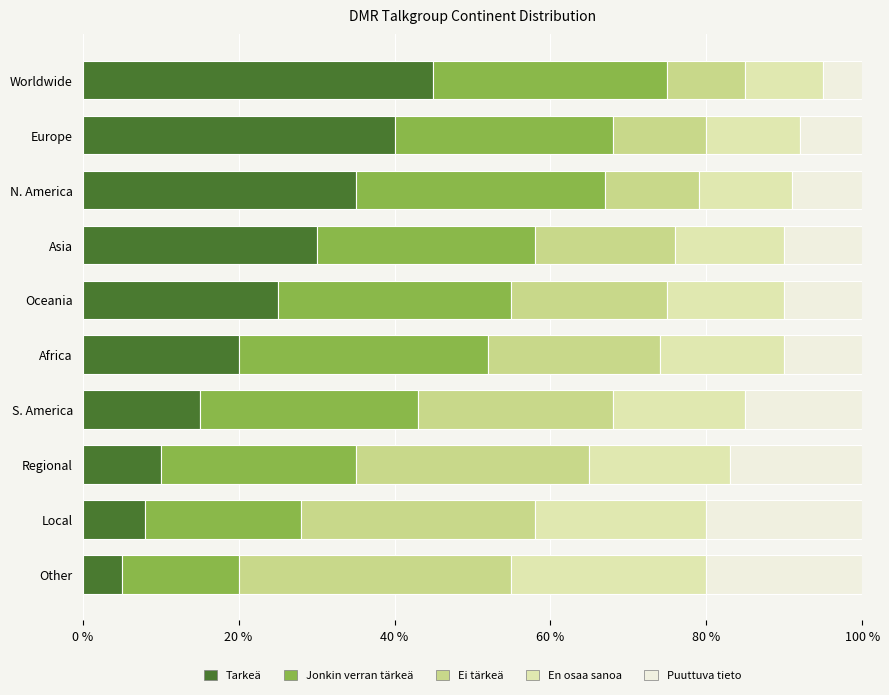

What is the sum of the Tarkeä values at Oceania and Local?

33